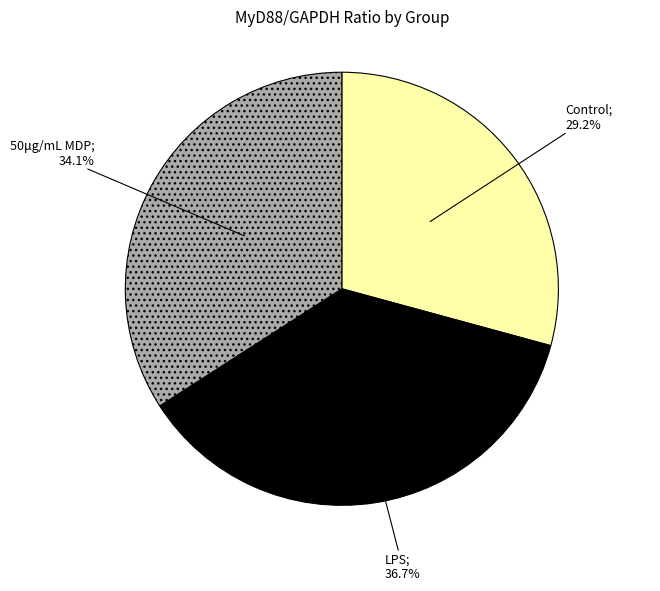

Is there a majority slice in this chart?

No